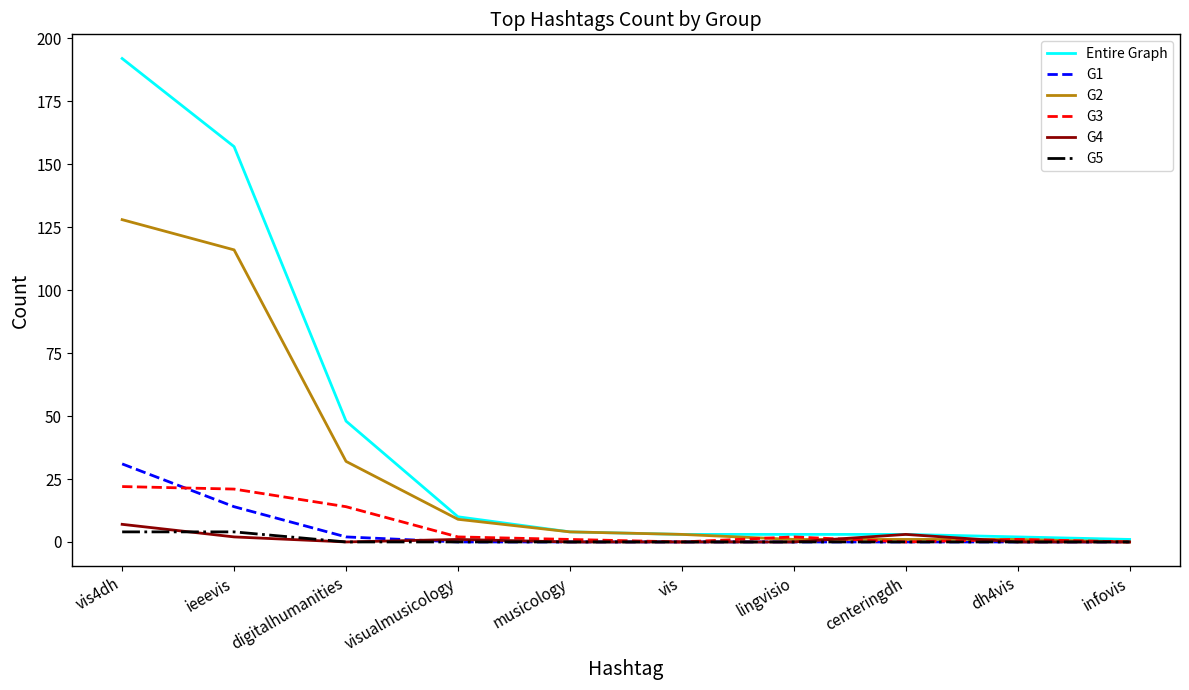

What is the spread (max minus min) of values at centeringdh?

3